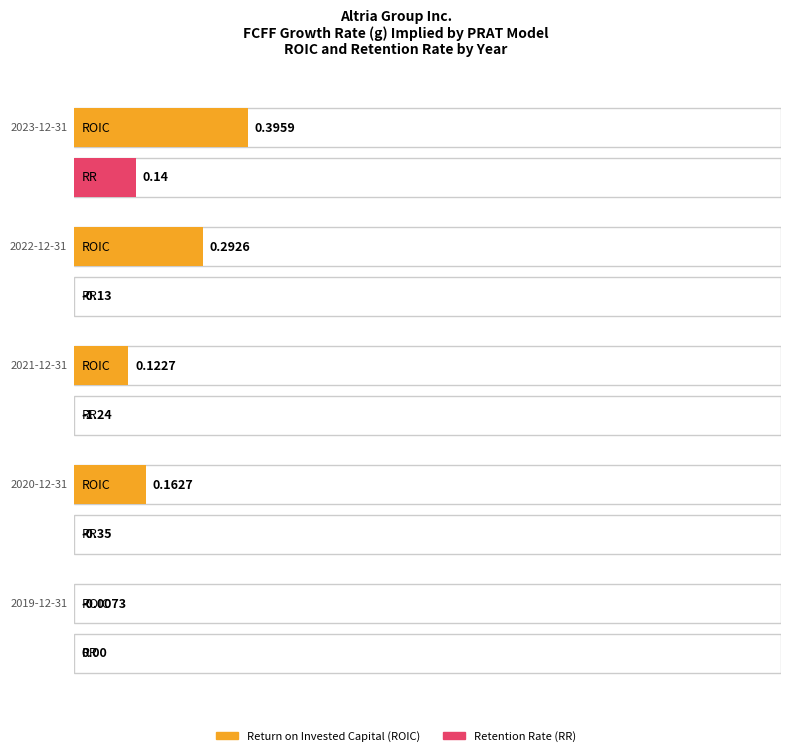

How many positive values does the Retention rate (RR) series have?

1